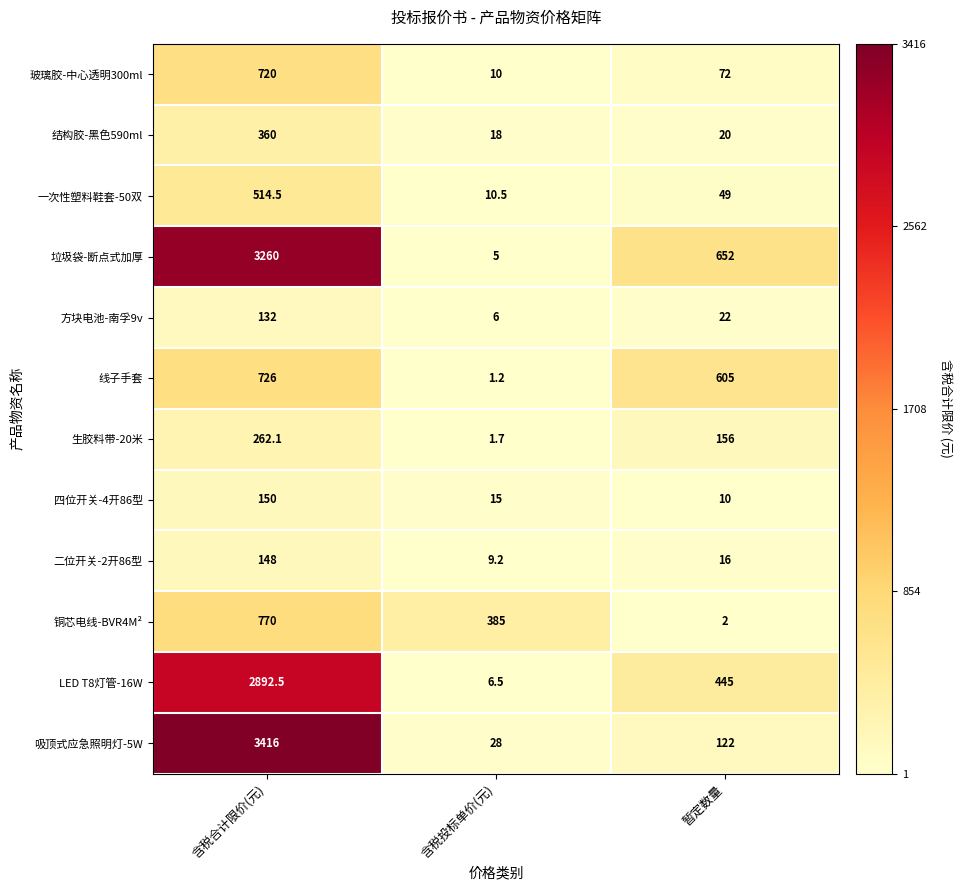

Count the 铜芯电线-BVR4M² values in the range 2 to 770.

3